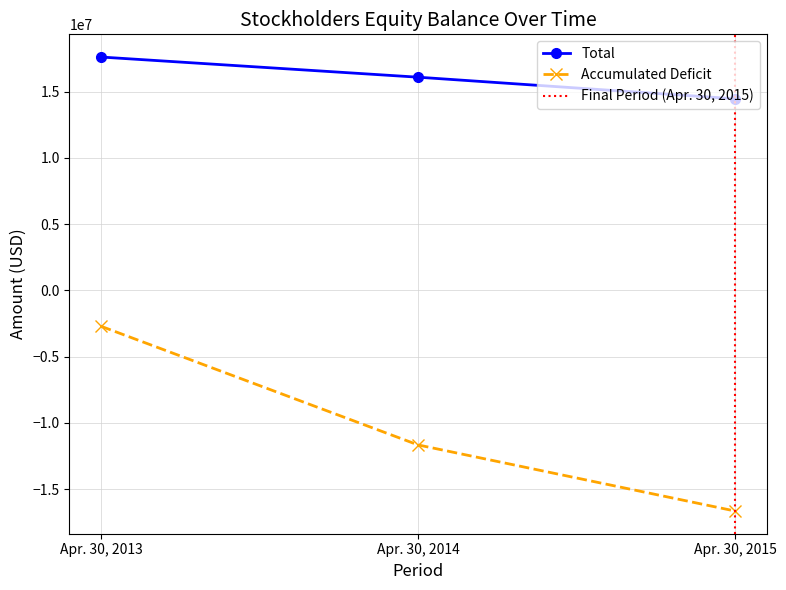

At which label does Accumulated Deficit reach its minimum?

Apr. 30, 2015